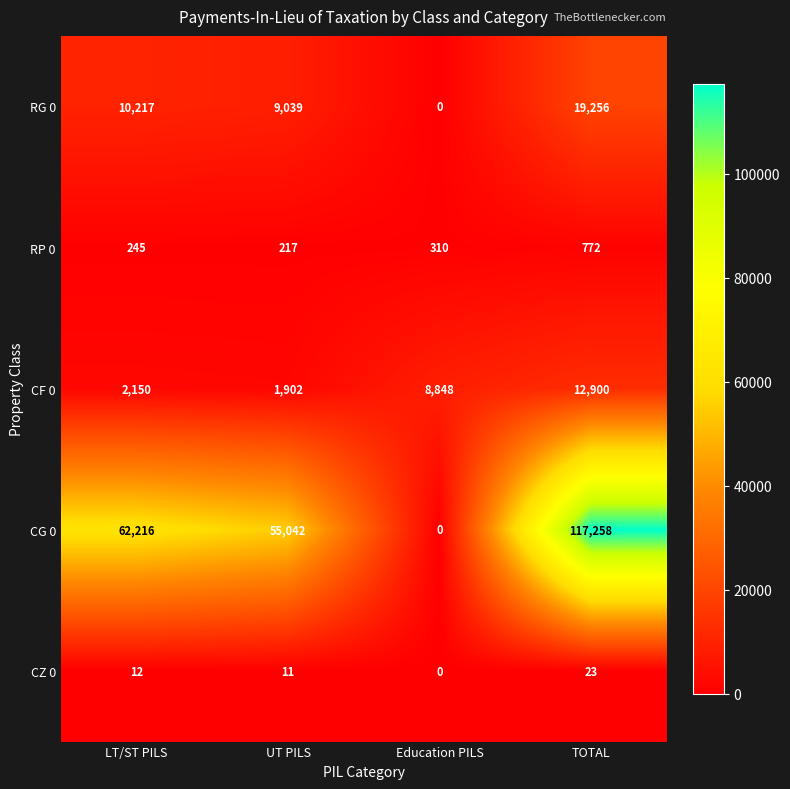

The value of RG 0 at TOTAL is 19256. True or false?

True